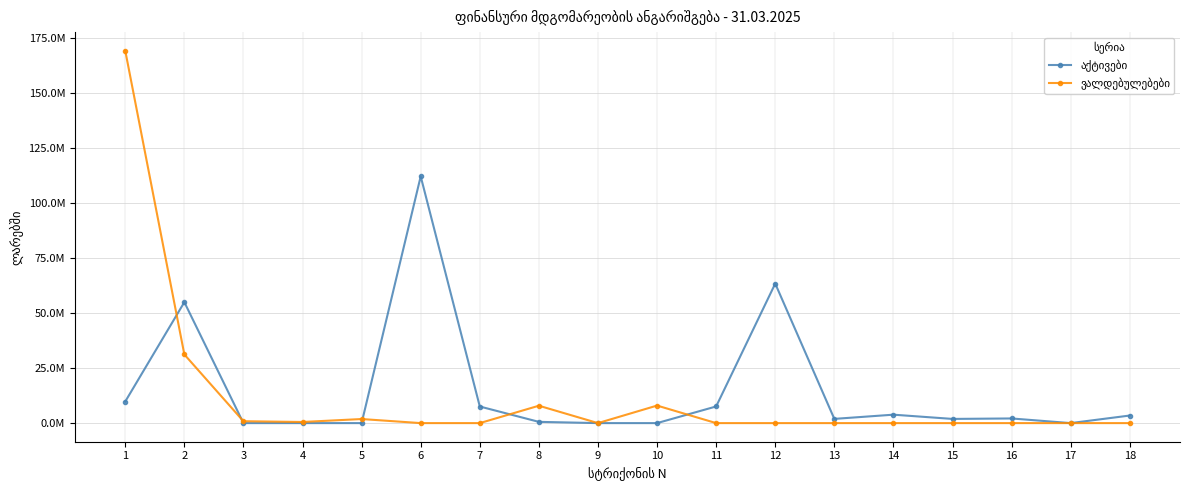

Does the chart have visible grid lines?

Yes